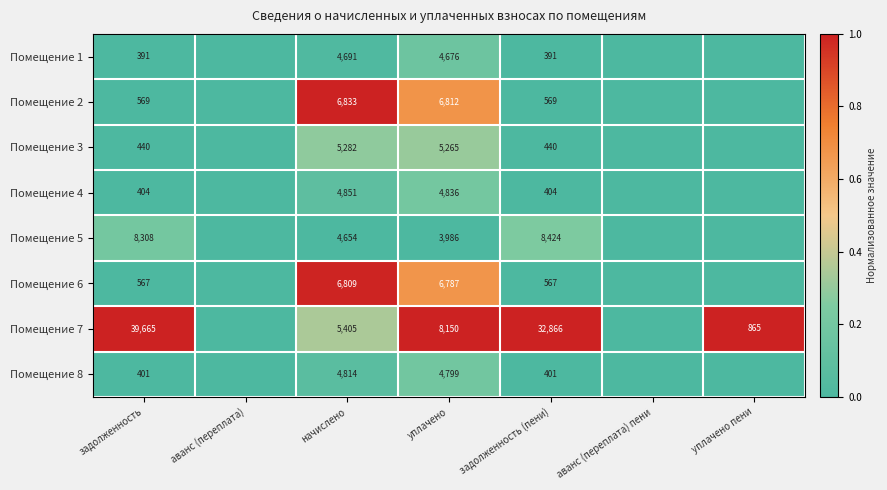

Is the value of Помещение 6 at уплачено greater than the value of Помещение 2 at задолженность?

Yes